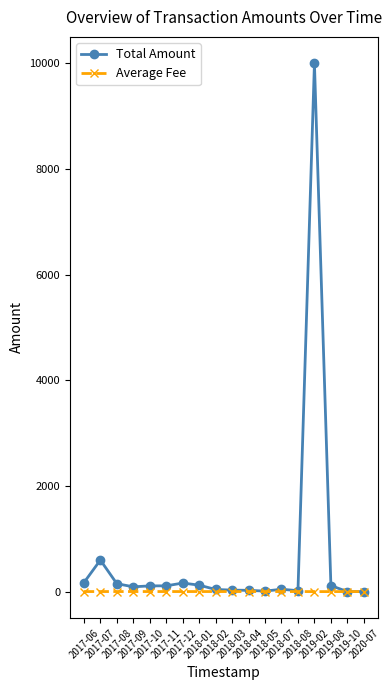

What is the minimum value for Average Fee?

0.1